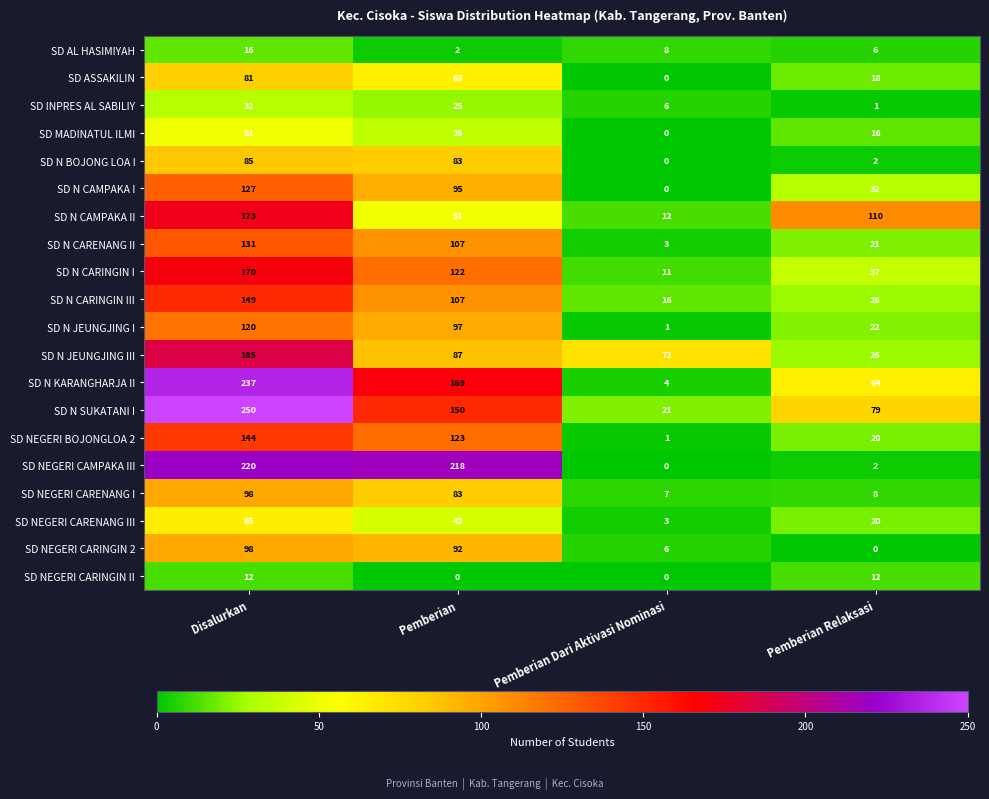

What is the difference between the second highest and second lowest values in the SD N BOJONG LOA I series?

81